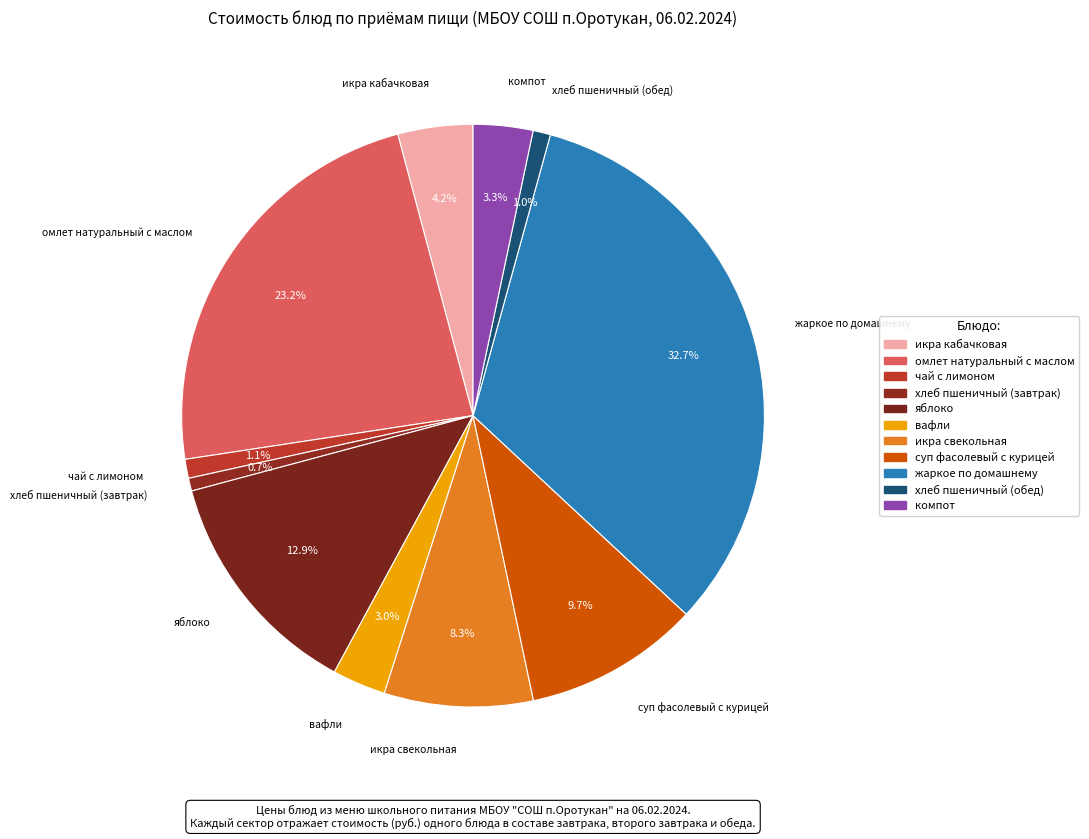

How many segments does this pie chart have?

11